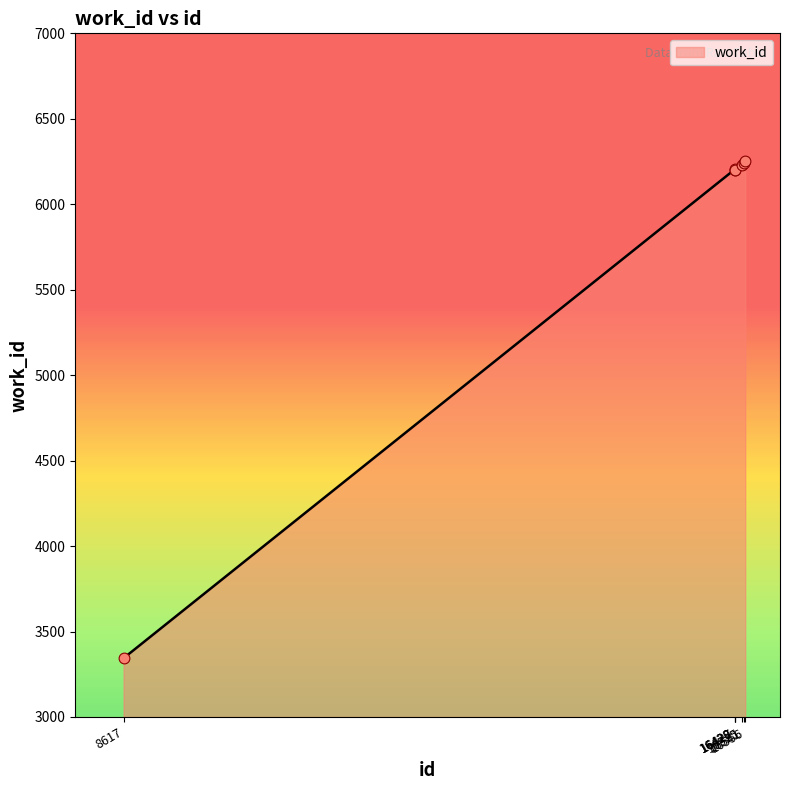

Which has a higher value, 16556 or 16428?

16556